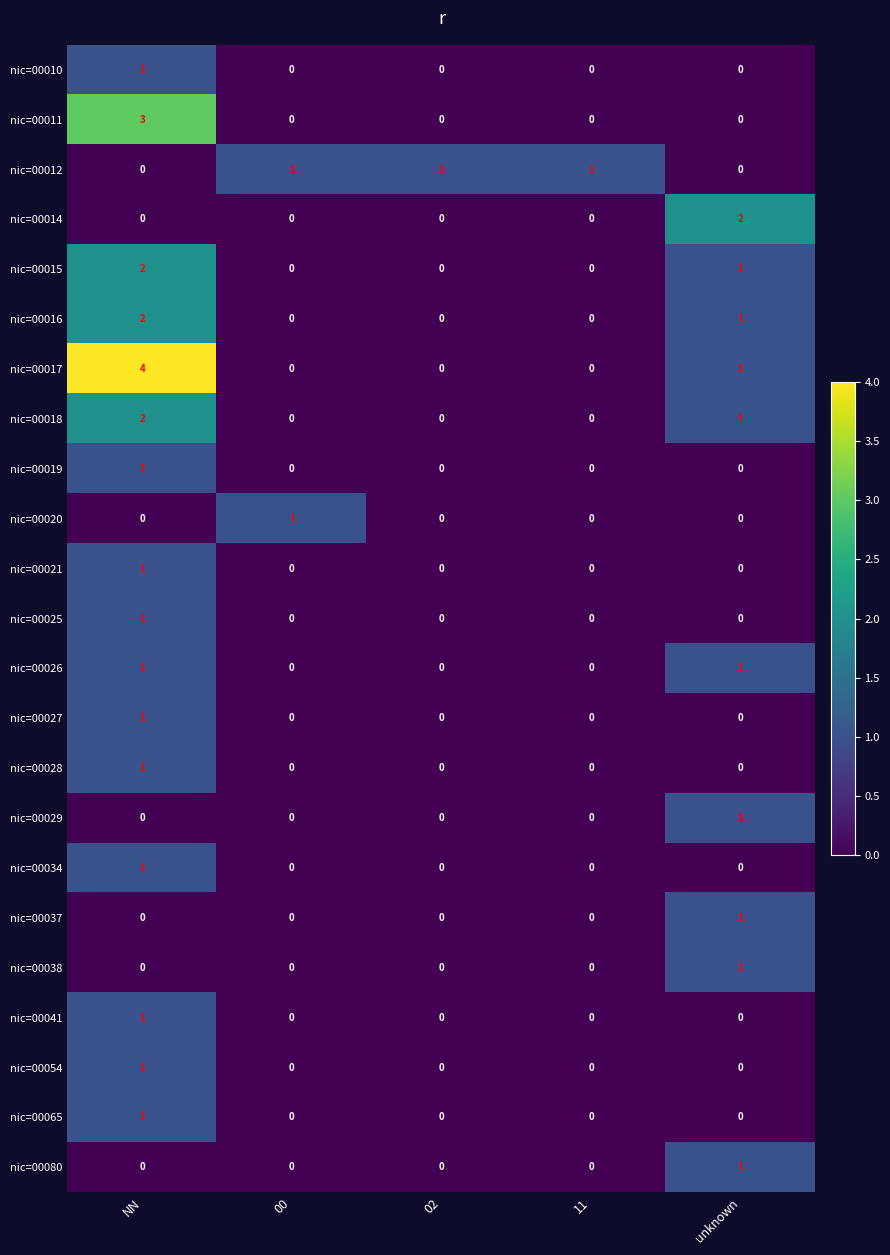

Which category has the highest value in the nic=00065 series?

NN